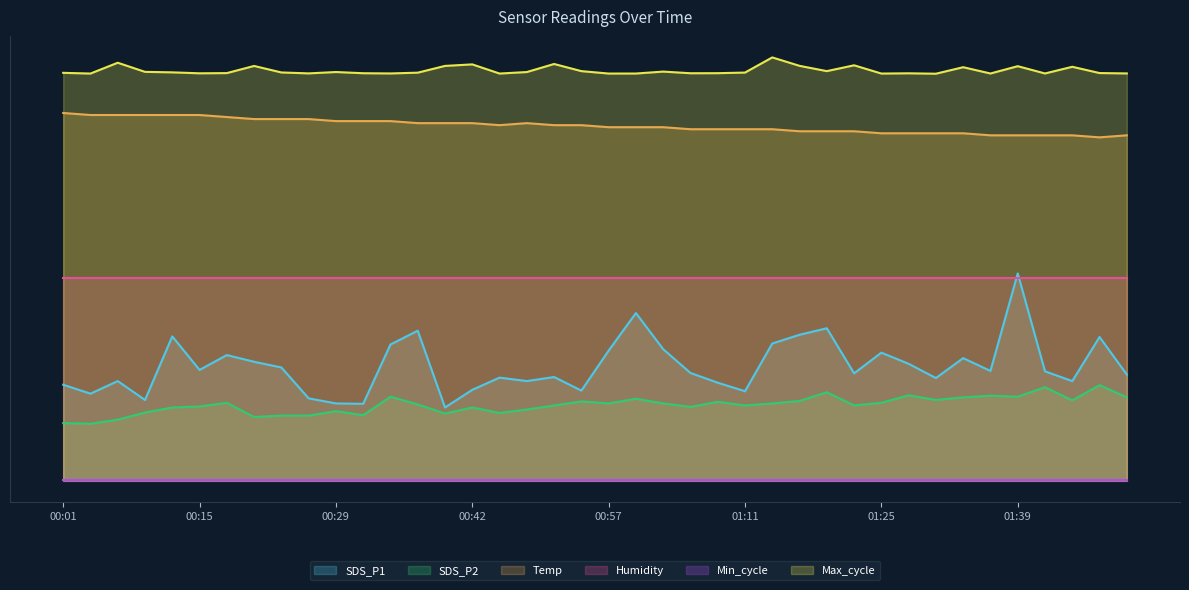

Where is the first local minimum for Max_cycle?

00:04